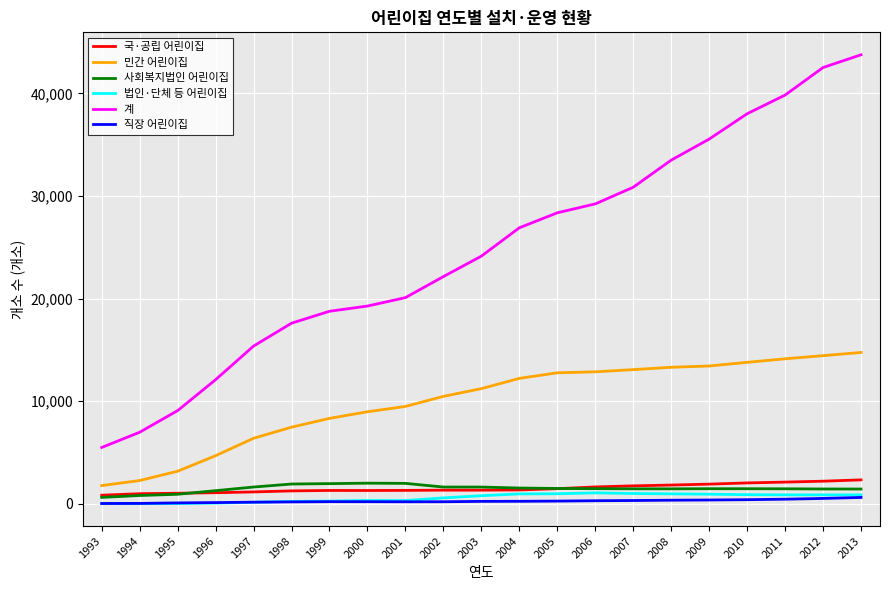

The value of 계 at 1994 is 3963. True or false?

False